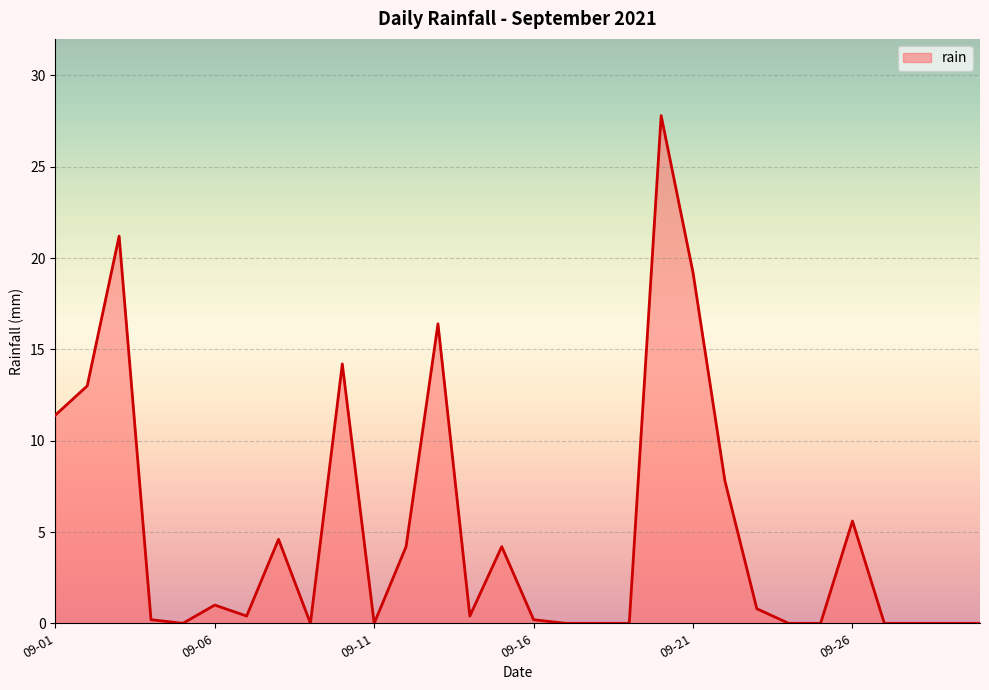

What is the maximum value shown in the chart?

27.8